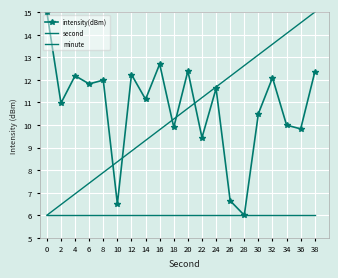

How many lines are shown in the chart?

3